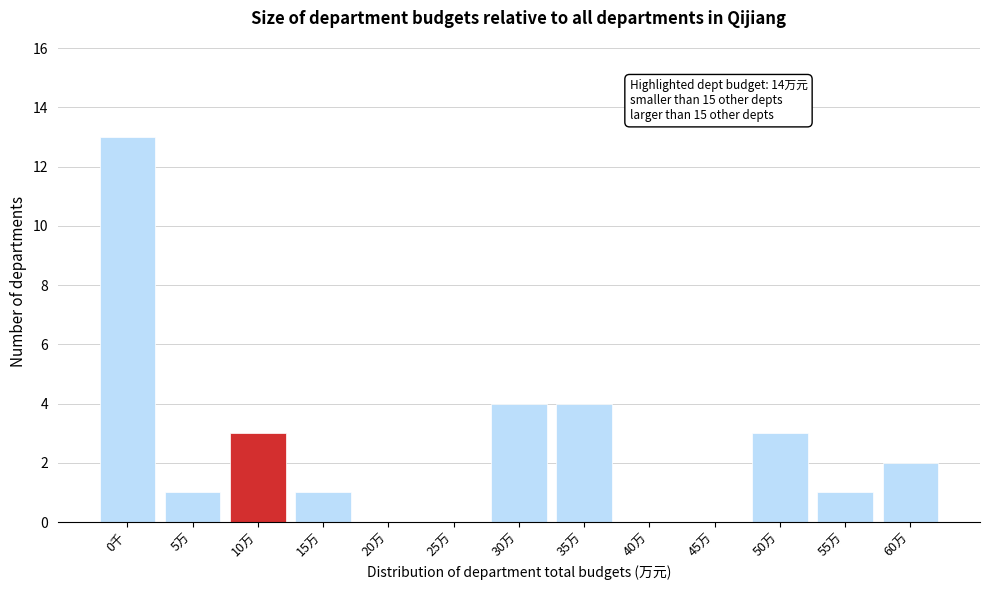

Reading left to right, list all the values displayed in this chart.

0千=13	5万=1	10万=3	15万=1	20万=0	25万=0	30万=4	35万=4	40万=0	45万=0	50万=3	55万=1	60万=2